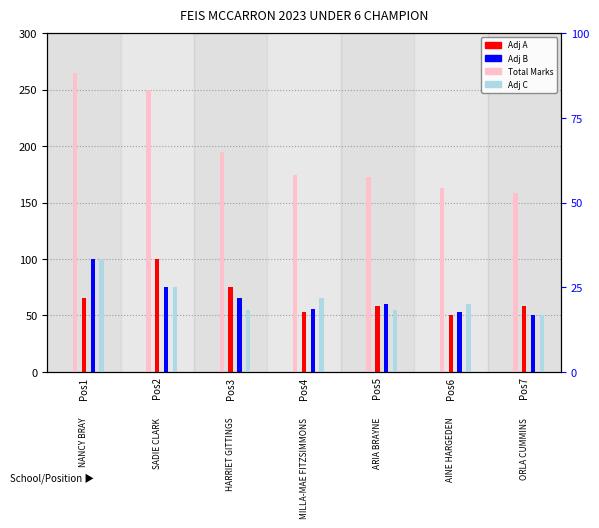

What is the difference between the maximum and minimum values in the Adj B series?

50.0